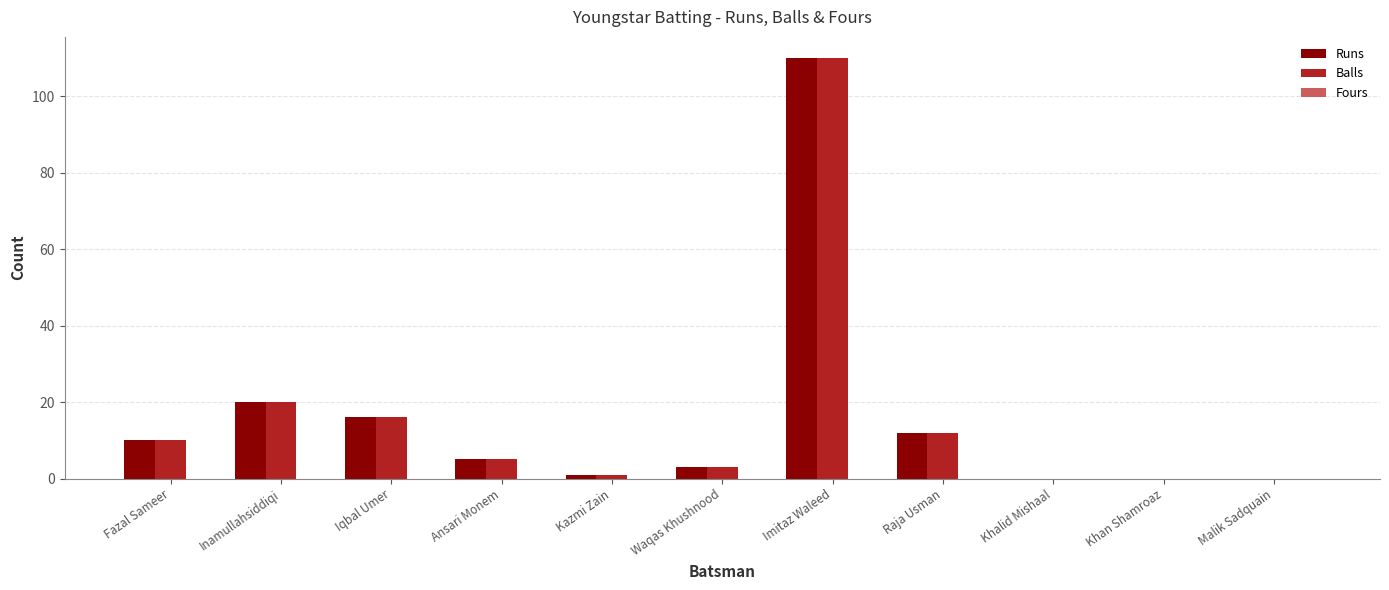

What is the sum of all Balls values?

177